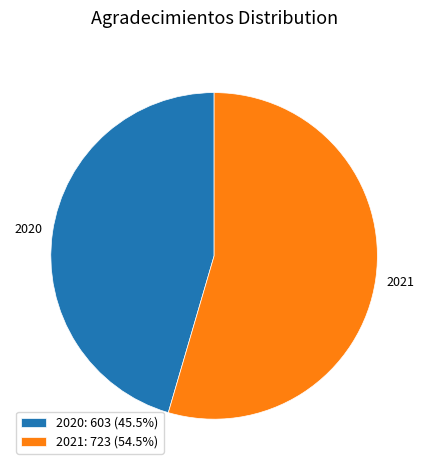

What is the ratio of the value at 2020 to the value at 2021?

0.8